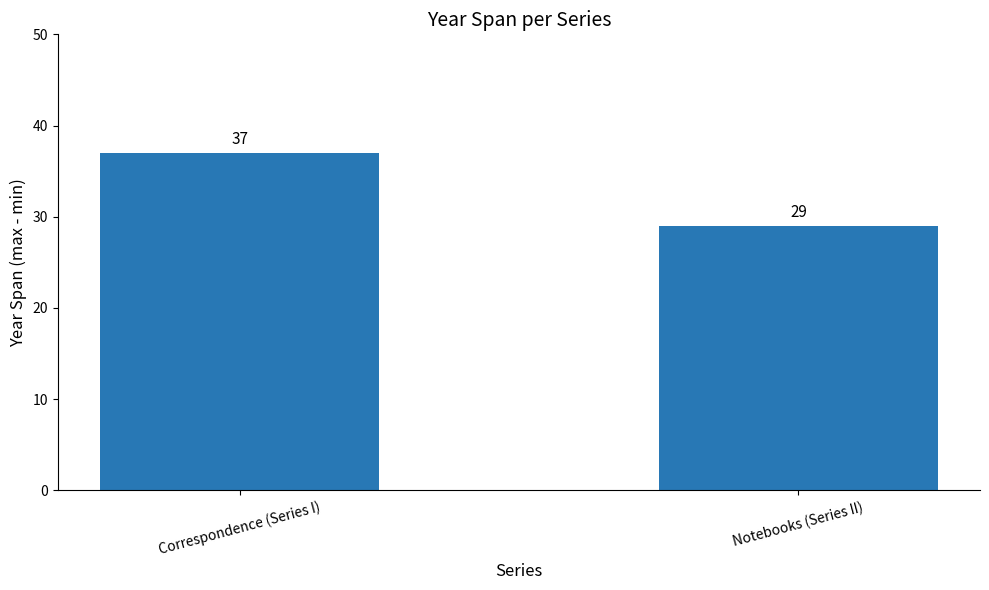

What value does the data have at Correspondence (Series I)?

37